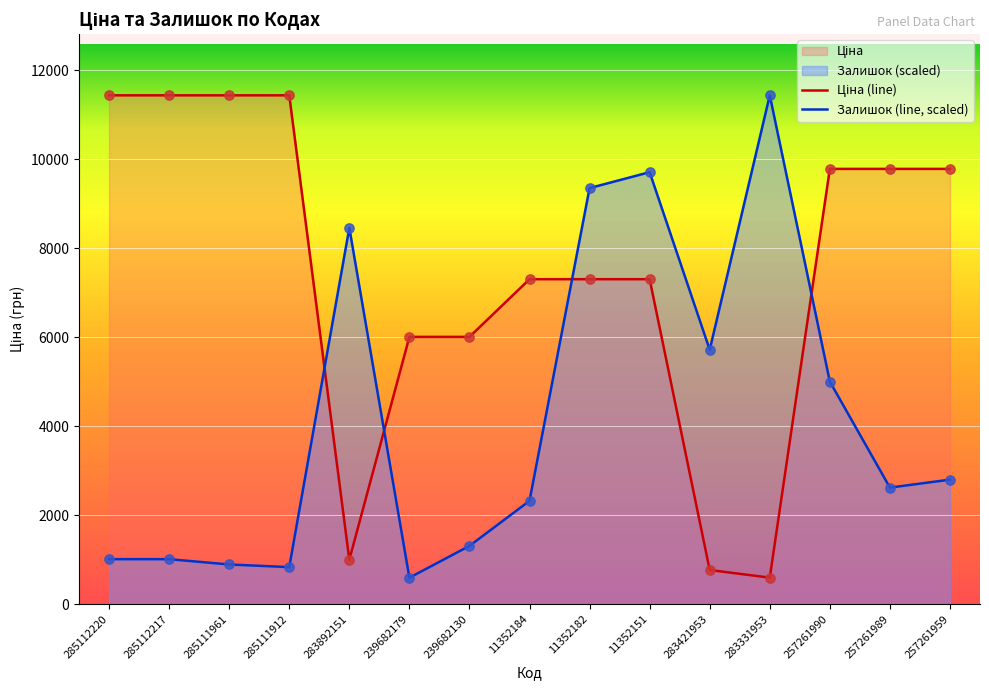

What is the total value across all series at 285112217?

12449.4